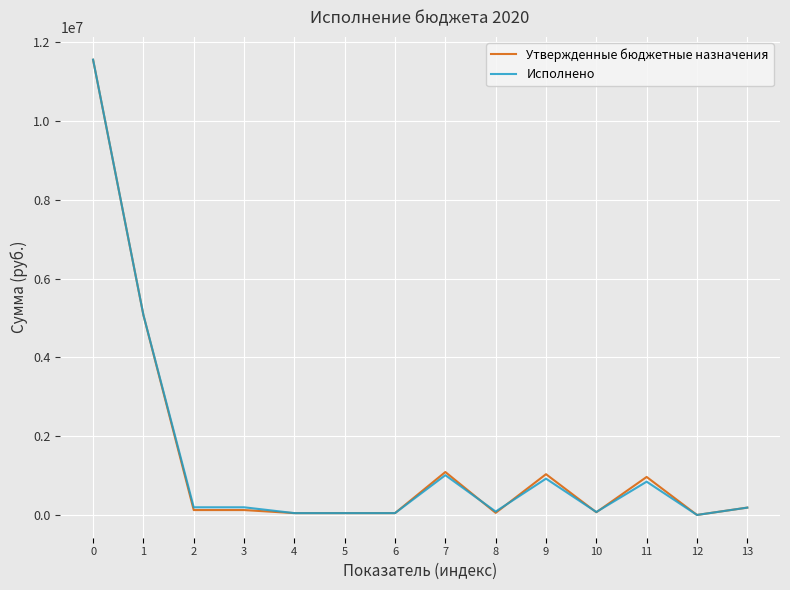

What is the difference between the highest and lowest values at 4?

49.6